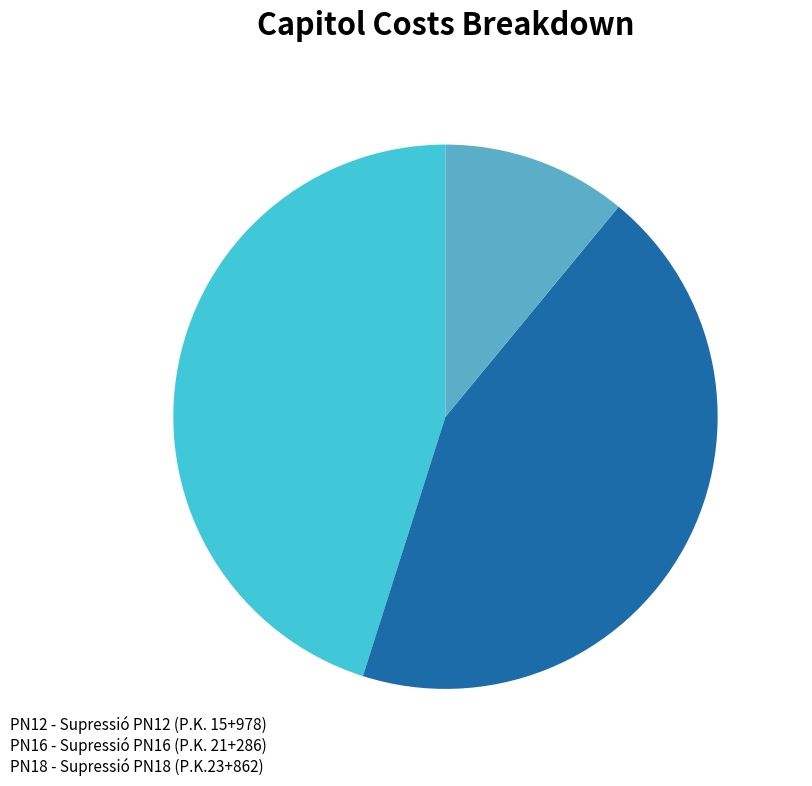

True or false: PN12 accounts for 39% of the total.

False